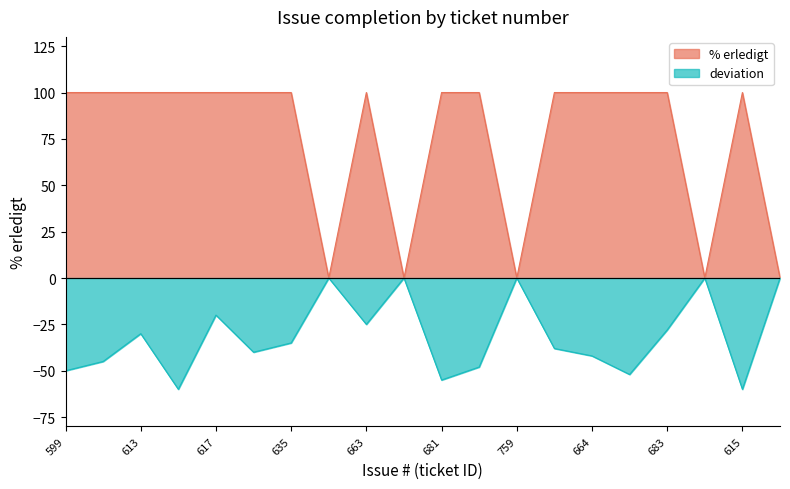

True or false: deviation and % erledigt intersect in this chart.

False